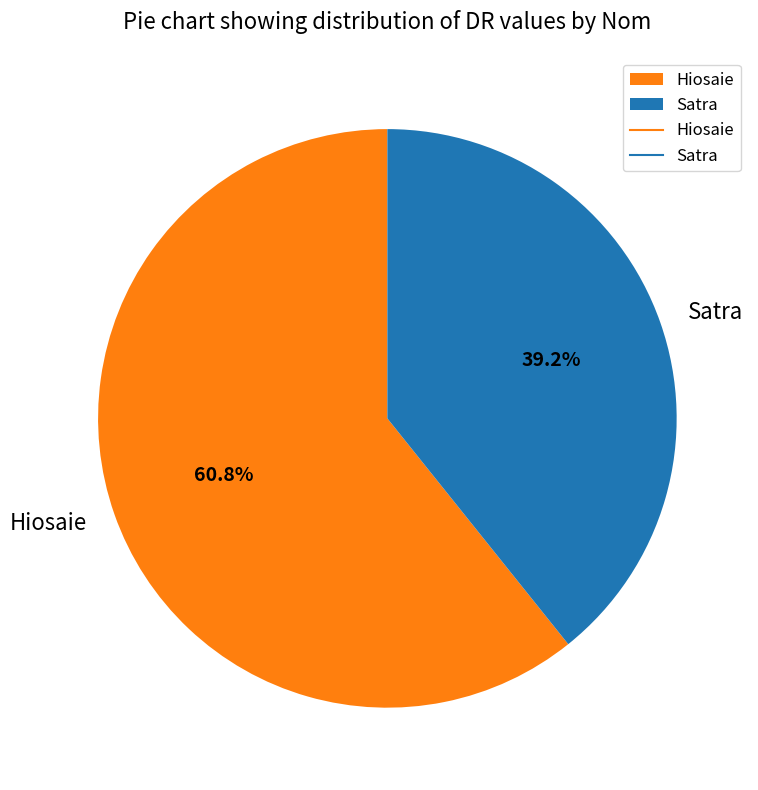

Which slice represents more than half of the pie?

Hiosaie